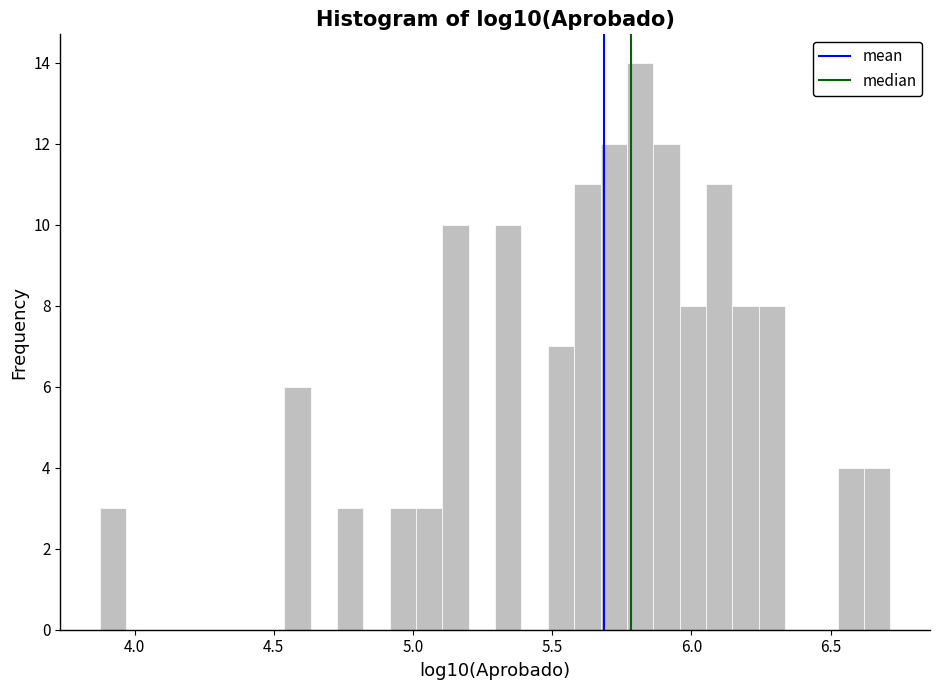

Around what value on the x-axis is the tallest bar? Give the approximate position of its centre, as read against the axis.

5.80